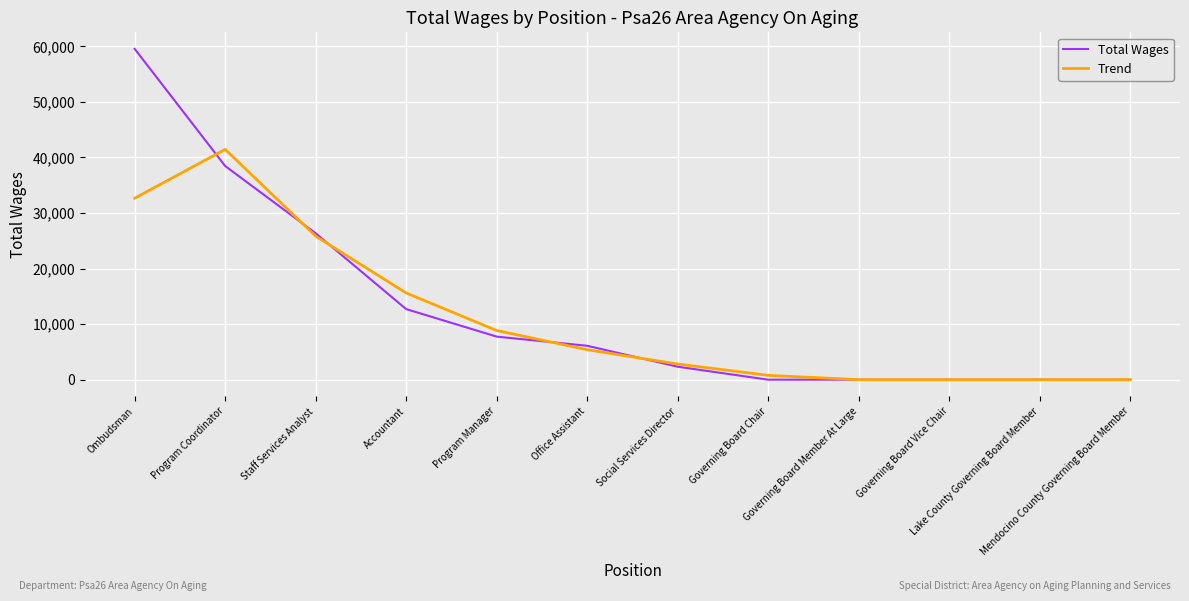

List the series in order of their peak value, highest first.

Total Wages, Trend